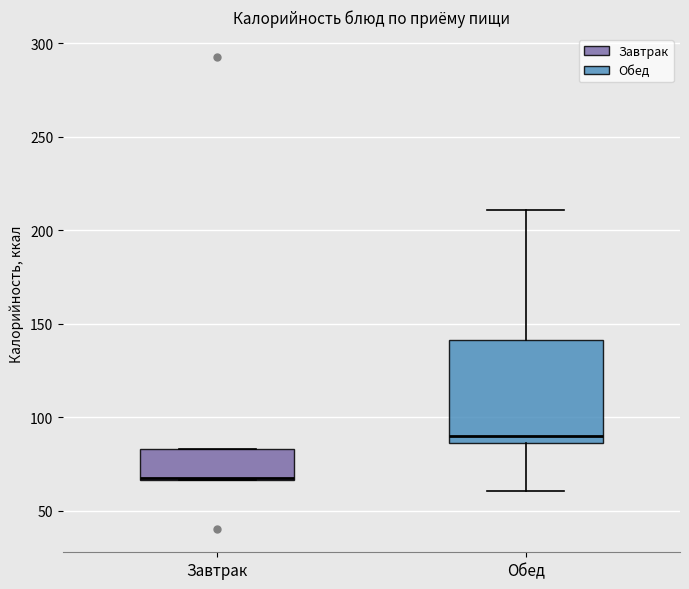

Reading left to right, read every box against the y-axis: the position of its median line, the range the box covers, and the ends of its whiskers. The values are not printed on the chart, so give them approximately, as read against the axis.

Завтрак: median 70 (drawn on the box's lower edge), box 65 to 85, whiskers 65 to 85
Обед: median 90, box 85 to 140, whiskers 60 to 210